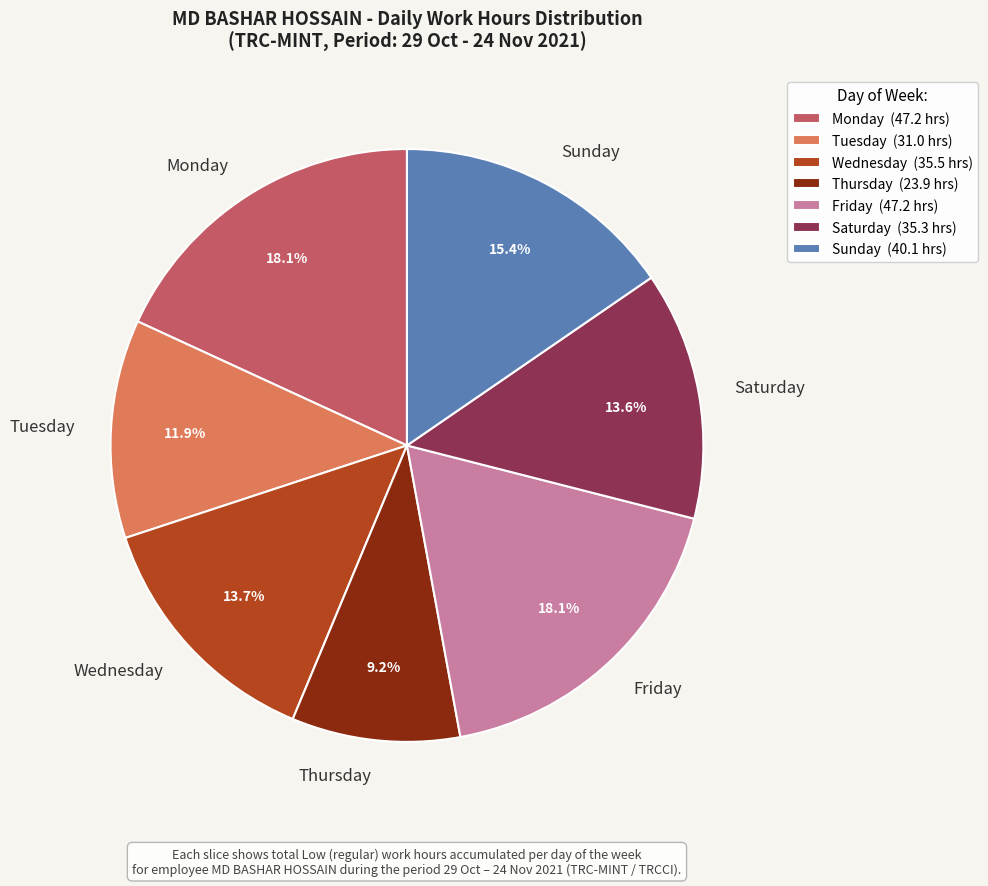

What portion of the pie excludes Monday?

81.9%